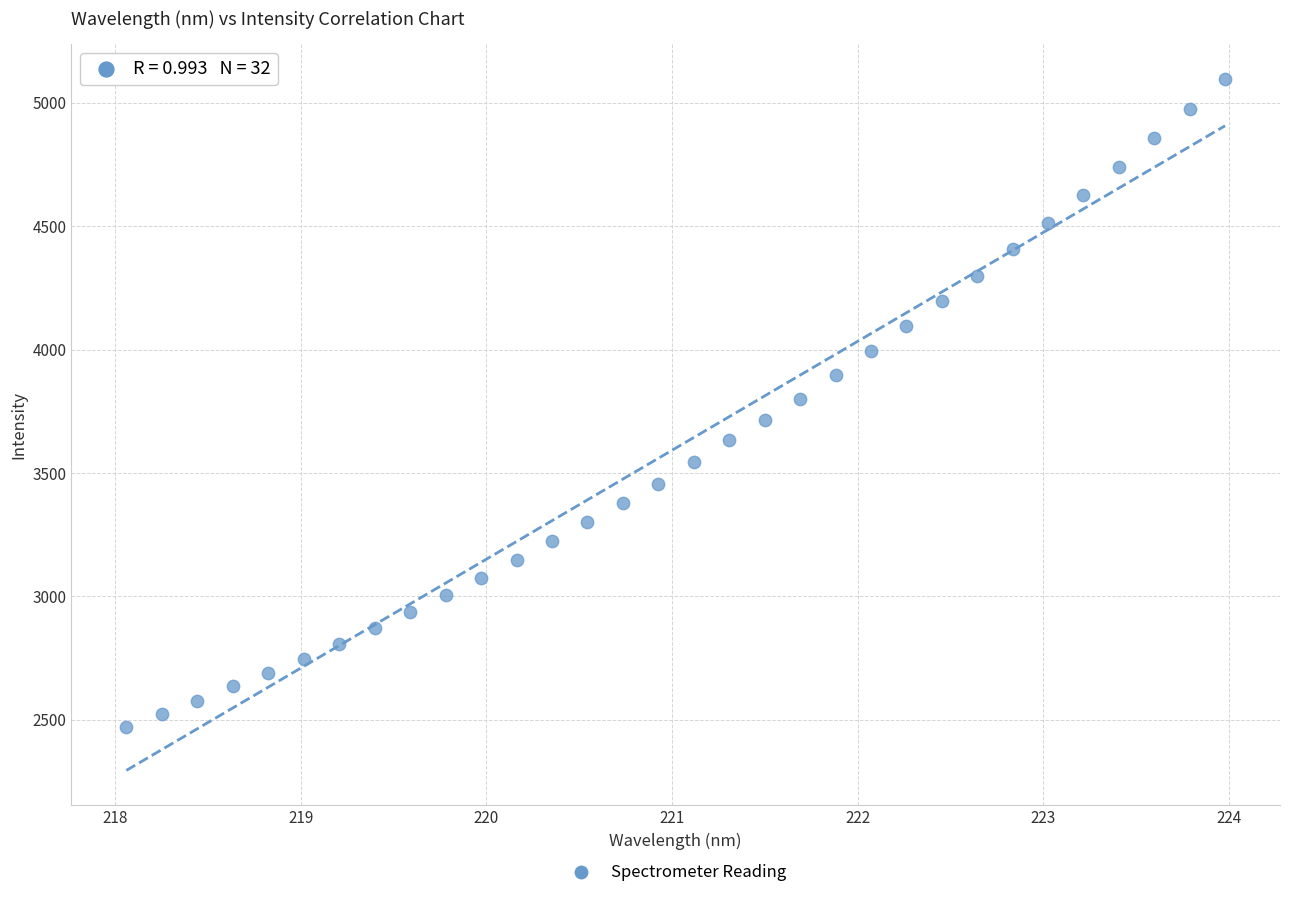

What is the range of X values (max minus min)?

5.9